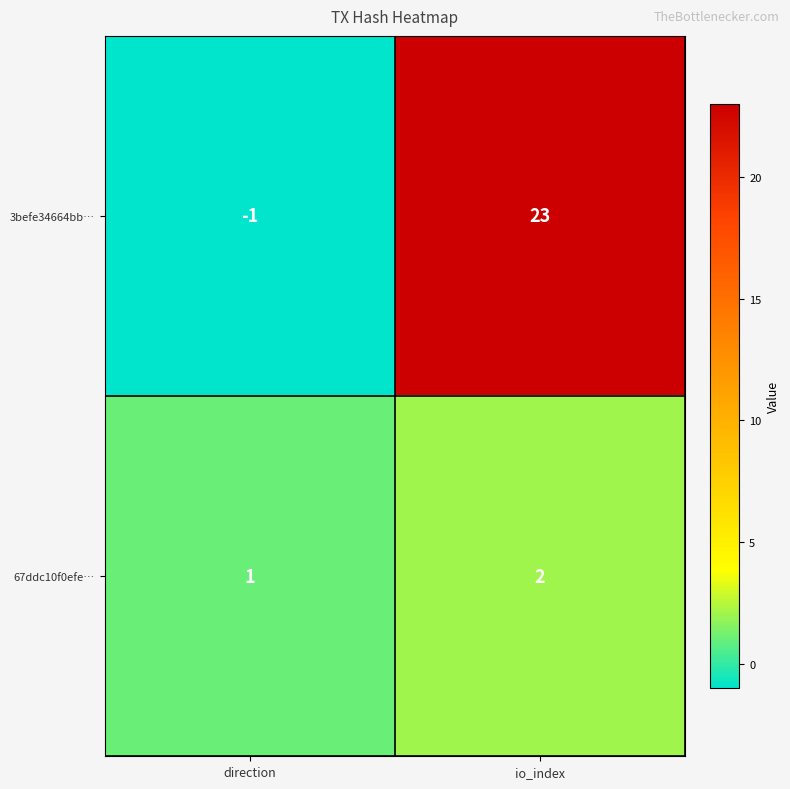

Reading left to right, what are all the values shown in this chart?

3befe34664bb…: direction=-1	io_index=23
67ddc10f0efe…: direction=1	io_index=2